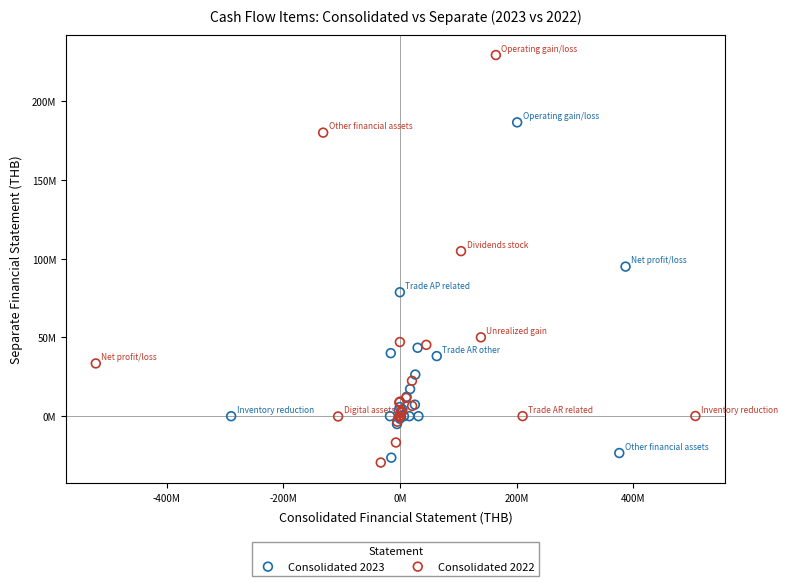

Which series reaches the minimum Y coordinate?

Consolidated 2022